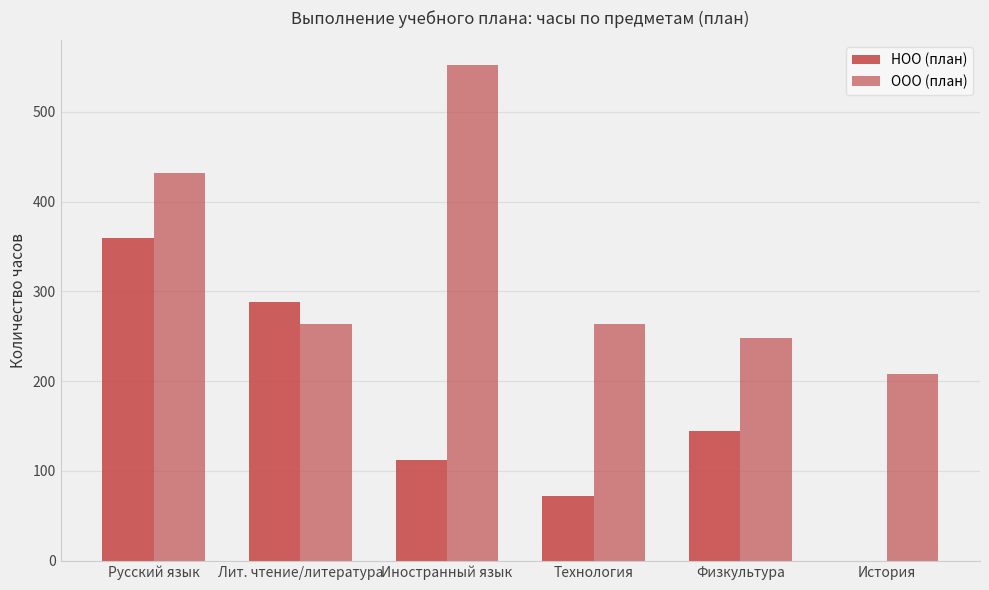

What is the difference between the ООО (план) values at История and Иностранный язык?

344